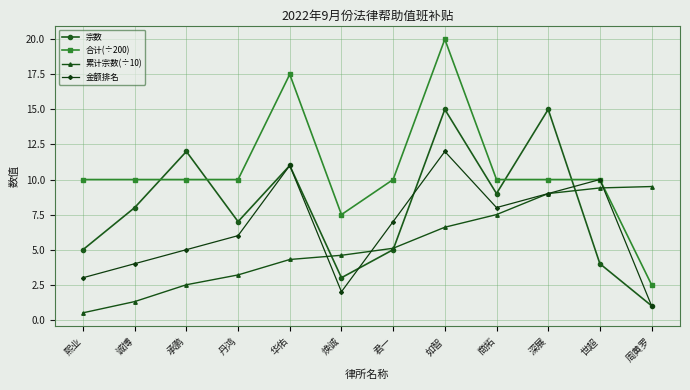

Reading right to left, list all the values displayed in this chart.

宗数: 周黄罗=1.0	世超=4.0	深展=15.0	商拓=9.0	如智=15.0	君一=5.0	焕诚=3.0	华佑=11.0	丹鸿=7.0	承鹏=12.0	诚博=8.0	熙业=5.0
合计(÷200): 周黄罗=2.5	世超=10.0	深展=10.0	商拓=10.0	如智=20.0	君一=10.0	焕诚=7.5	华佑=17.5	丹鸿=10.0	承鹏=10.0	诚博=10.0	熙业=10.0
累计宗数(÷10): 周黄罗=9.5	世超=9.4	深展=9.0	商拓=7.5	如智=6.6	君一=5.1	焕诚=4.6	华佑=4.3	丹鸿=3.2	承鹏=2.5	诚博=1.3	熙业=0.5
金额排名: 周黄罗=1.0	世超=10.0	深展=9.0	商拓=8.0	如智=12.0	君一=7.0	焕诚=2.0	华佑=11.0	丹鸿=6.0	承鹏=5.0	诚博=4.0	熙业=3.0